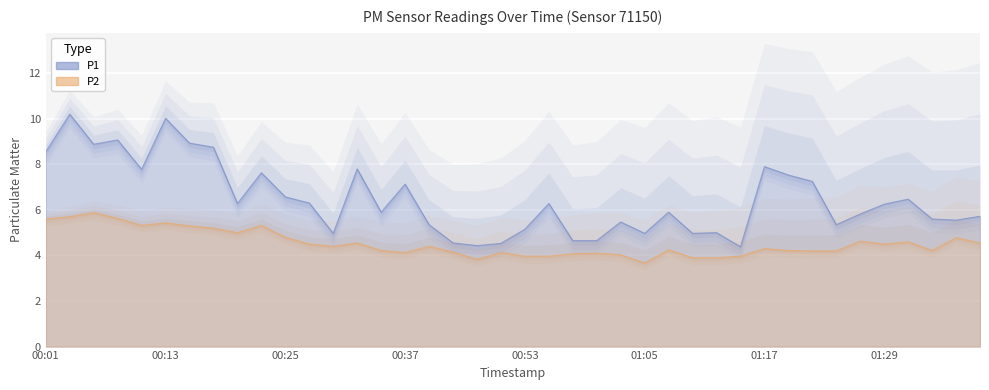

Rank the series by their average value, from lowest to highest.

P2, P1